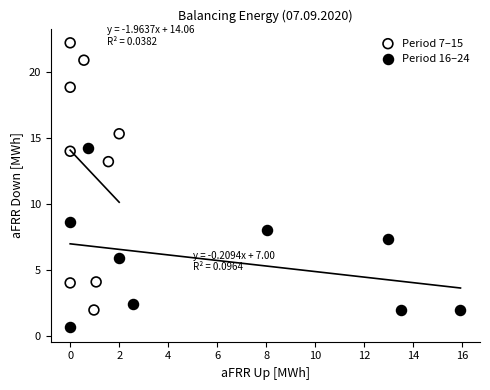

Which series contains the lowest Y value?

Period 16–24